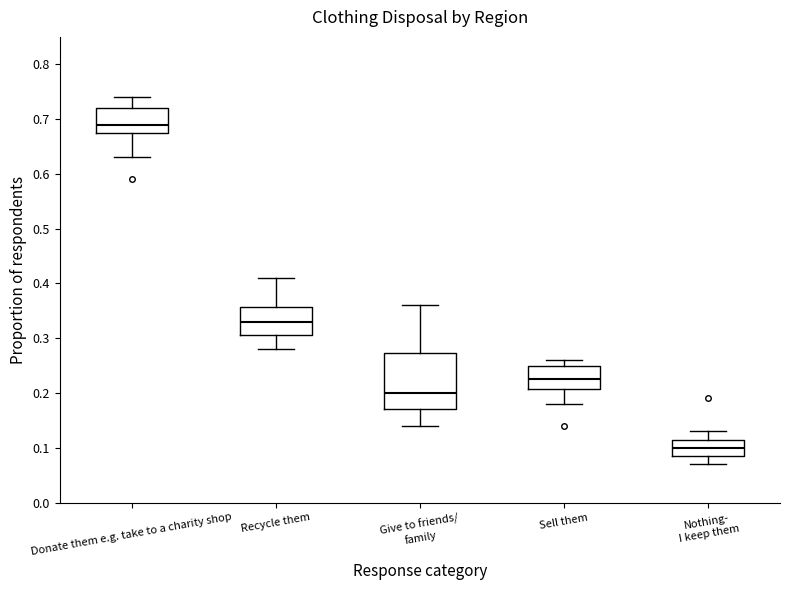

Reading left to right, transcribe this box plot: for each box, give where its median line is, the range the box spans, and where its two whiskers end, as read against the y-axis. The values are not printed on the chart, so give them approximately, as read against the axis.

Donate them e.g. take to a charity shop: median 0.69, box 0.68 to 0.72, whiskers 0.63 to 0.74
Recycle them: median 0.33, box 0.31 to 0.36, whiskers 0.28 to 0.41
Give to friends/ family: median 0.20, box 0.17 to 0.27, whiskers 0.14 to 0.36
Sell them: median 0.23, box 0.21 to 0.25, whiskers 0.18 to 0.26
Nothing- I keep them: median 0.10, box 0.09 to 0.12, whiskers 0.07 to 0.13